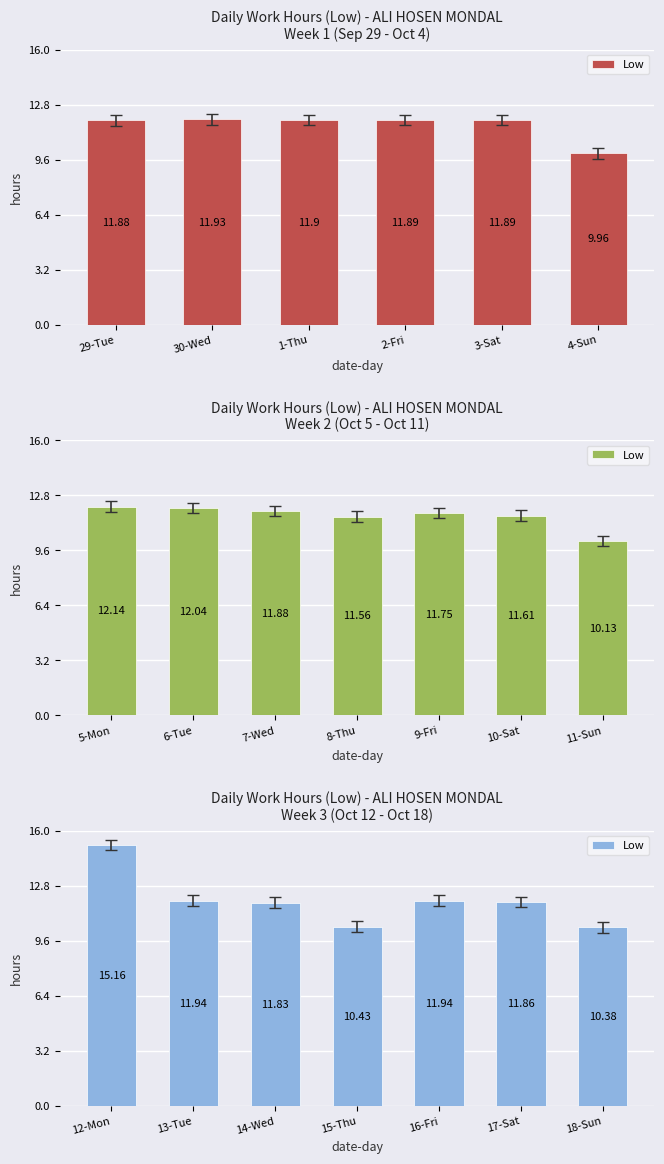

What is the difference between the values at 14-Wed and 16-Fri?

0.1